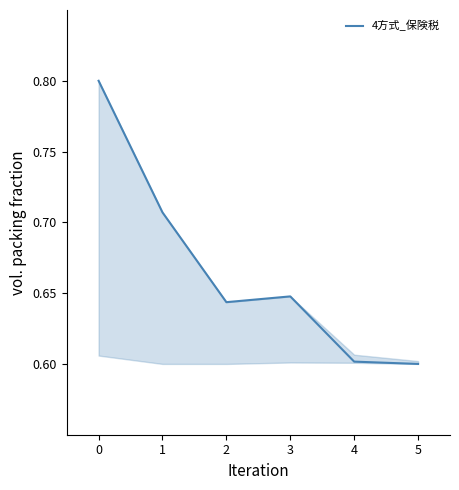

Where is the first local maximum?

3